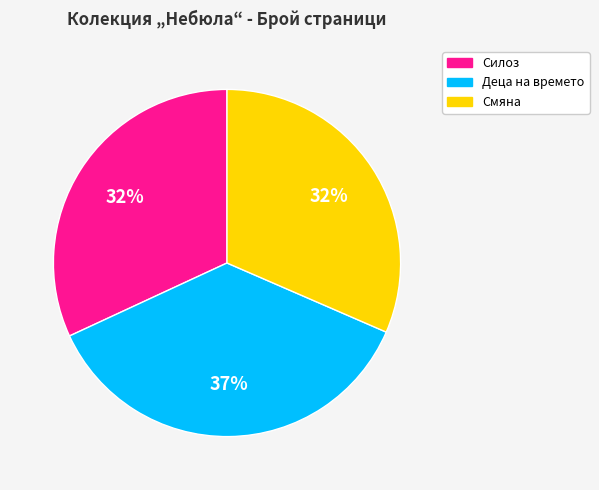

True or false: Силоз accounts for 32% of the total.

True